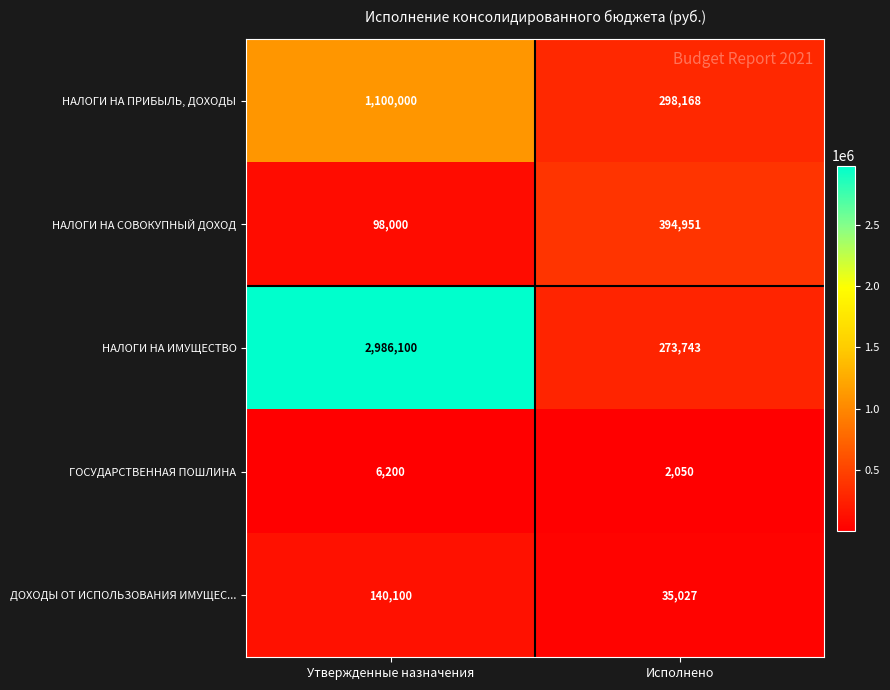

Between Утвержденные назначения and Исполнено, which series saw the biggest shift?

НАЛОГИ НА ИМУЩЕСТВО